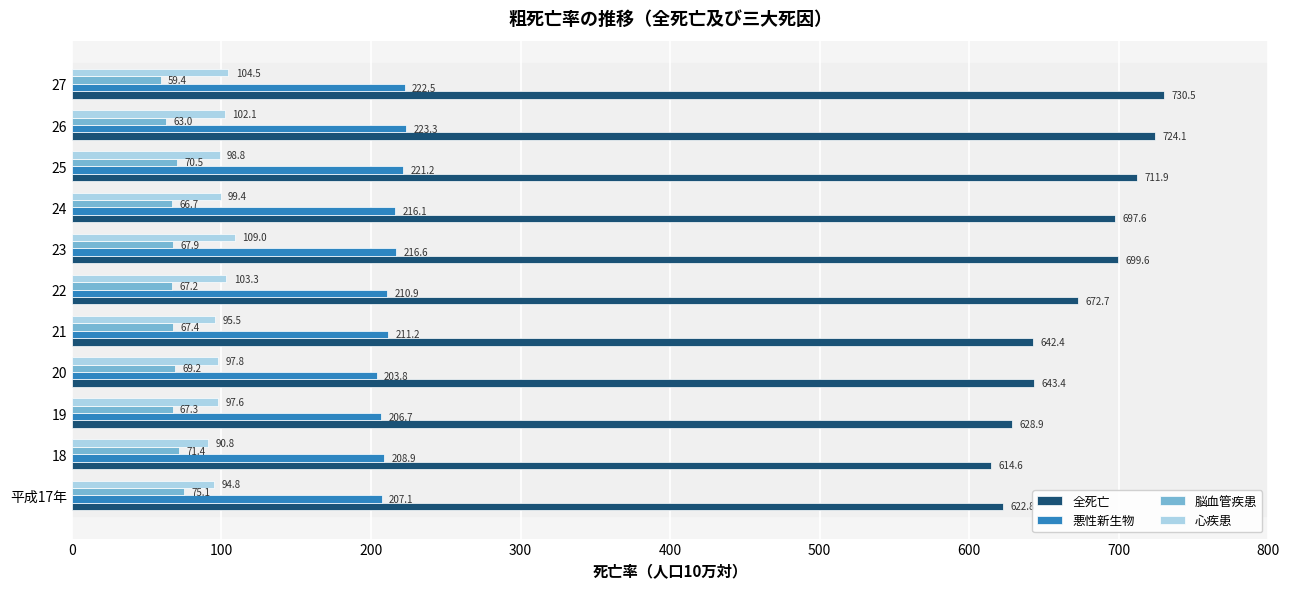

What is the spread (max minus min) of values at 26?

661.1